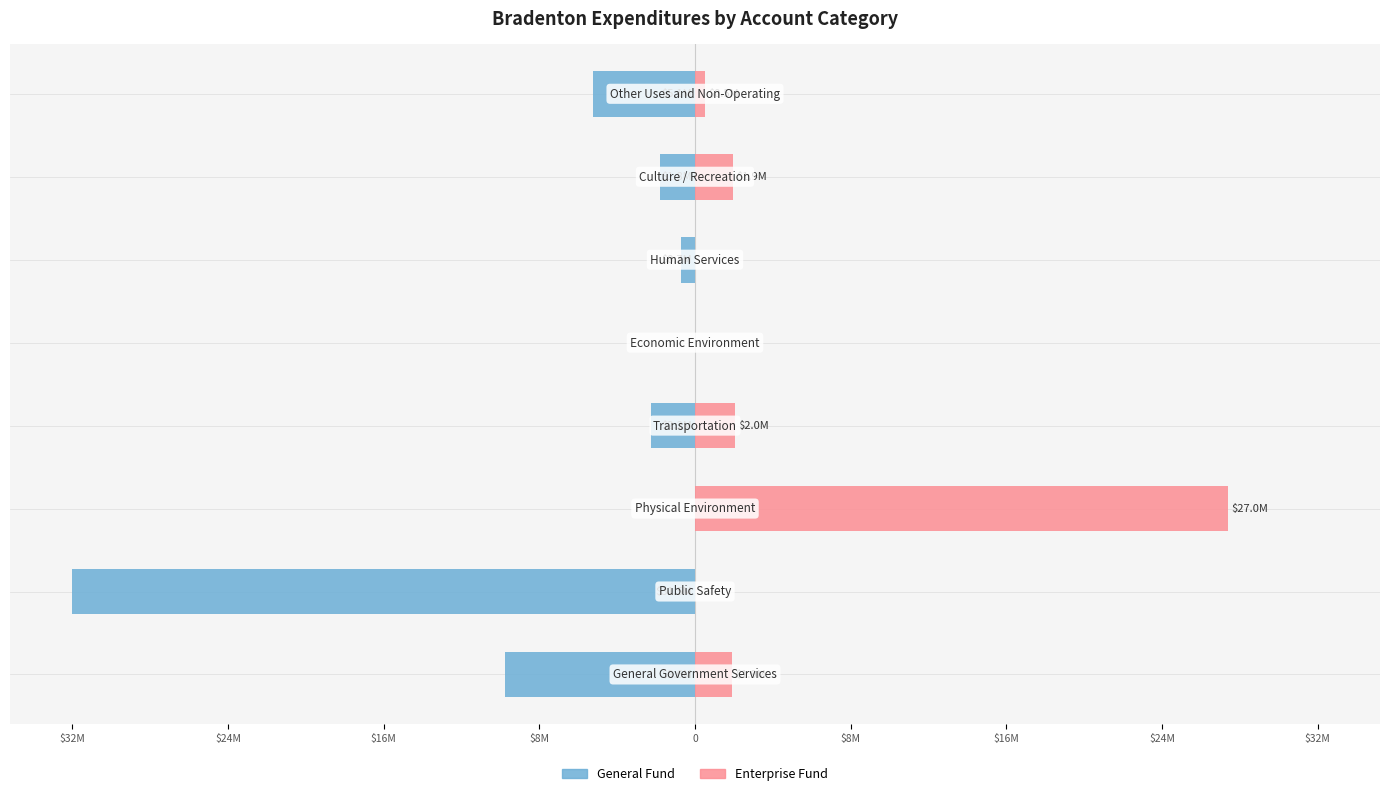

How many bars are there in each group?

2